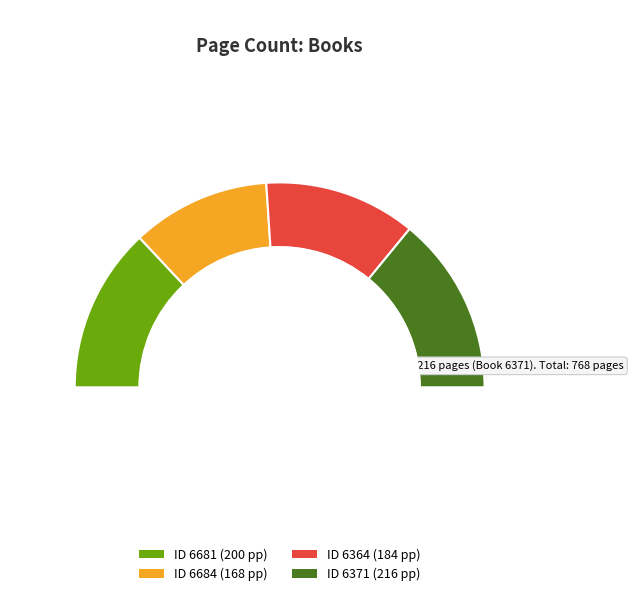

Do 6681 and 6371 together represent more than half of the pie?

Yes